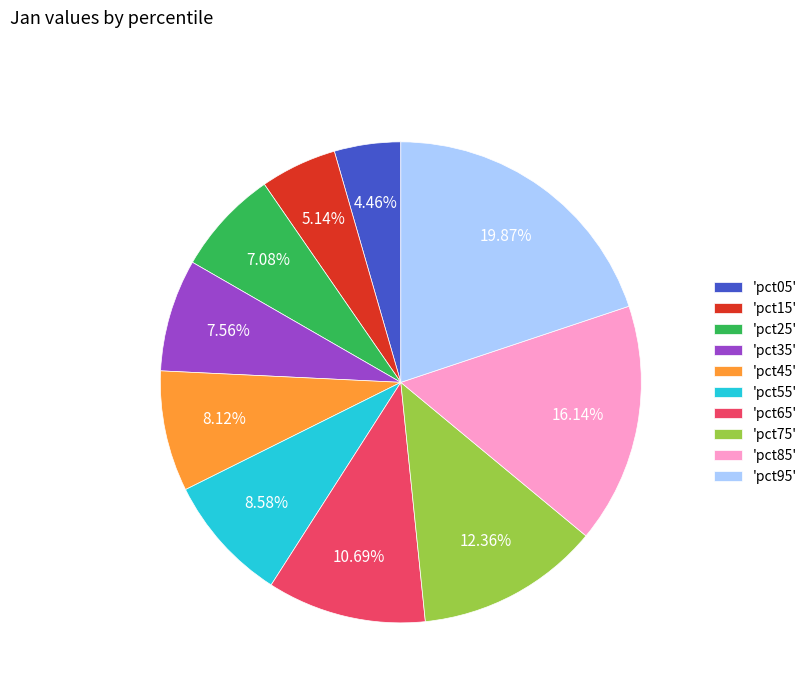

Which has a higher value, 'pct65' or 'pct75'?

'pct75'